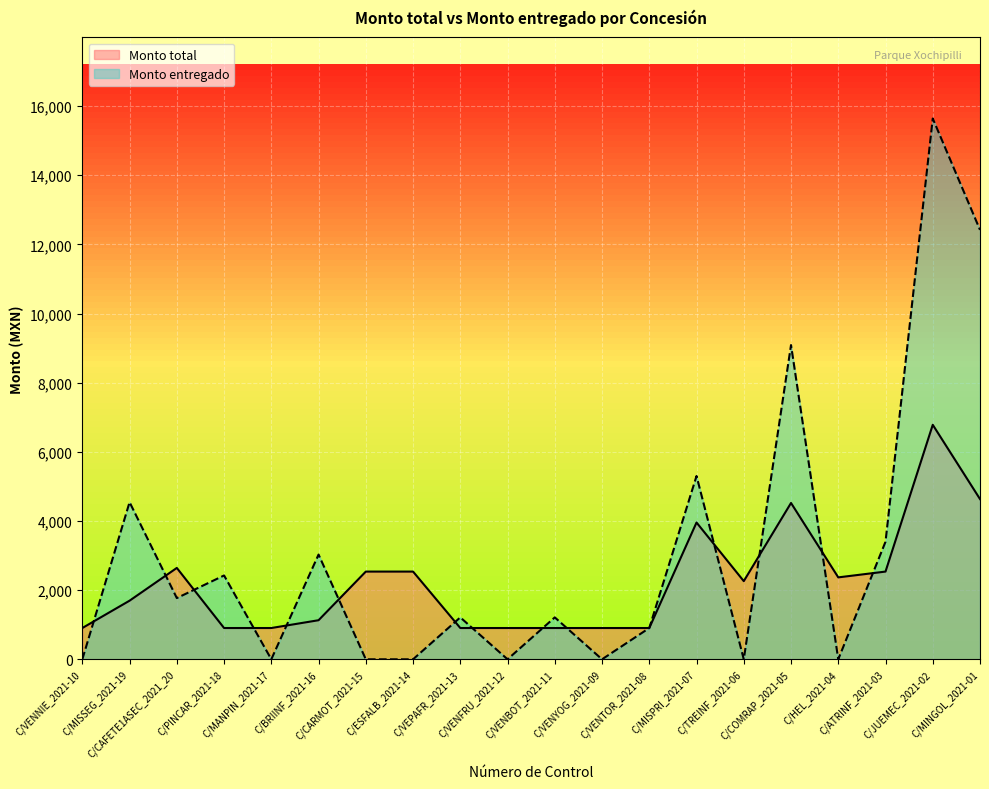

List the series in order of their overall mean, lowest first.

Monto total, Monto entregado